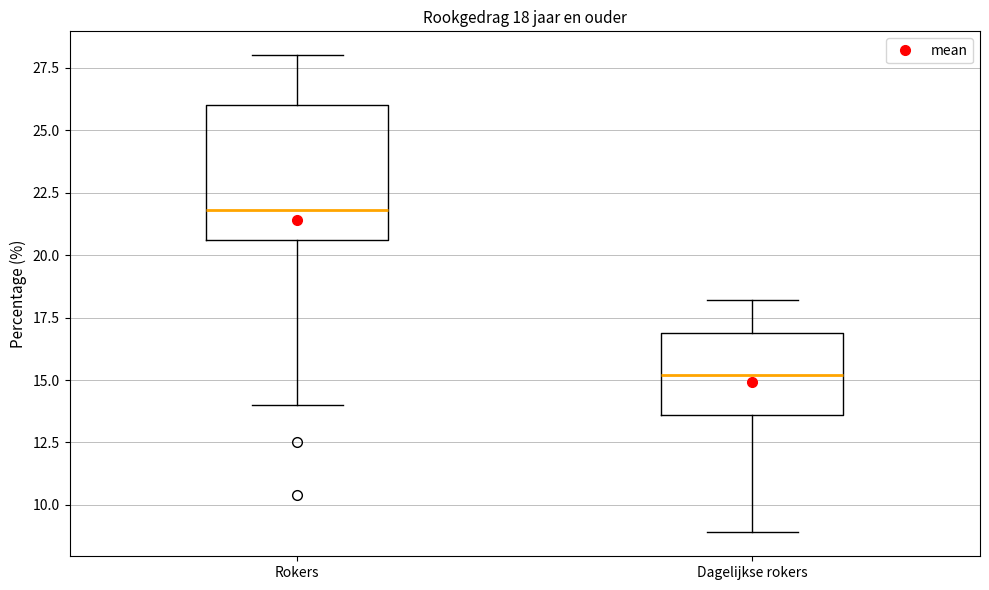

Which box is the tallest, from its lower edge to its upper edge?

Rokers